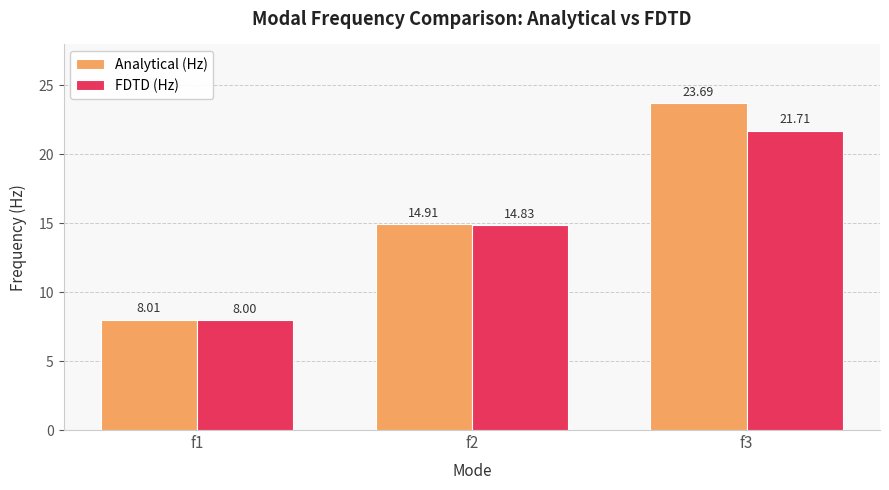

True or false: Analytical (Hz) has a value of 14.9 at f2.

True